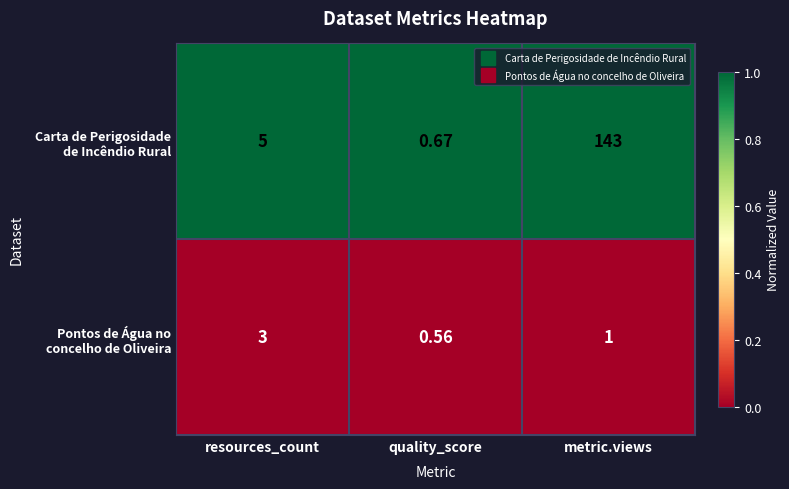

Which category has the lowest value across all series?

quality_score